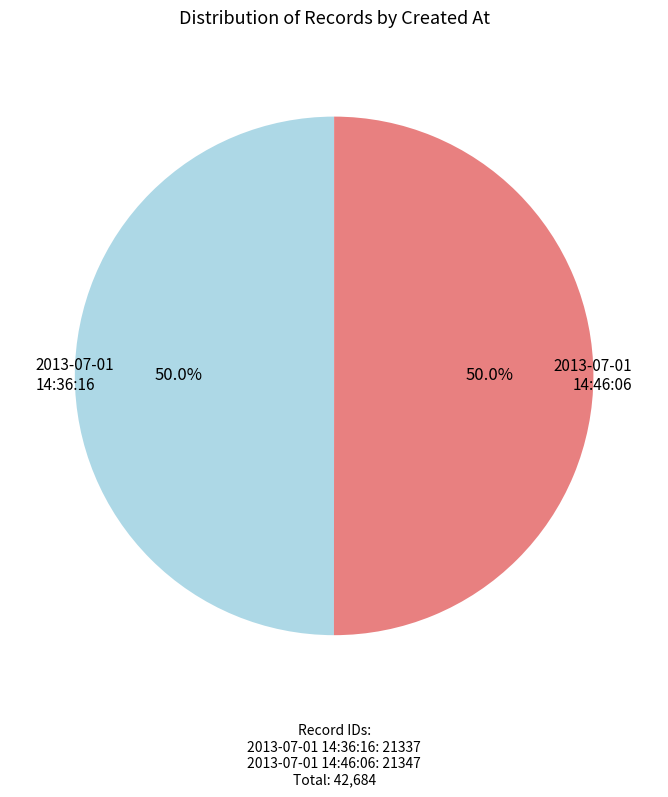

What is the largest slice in the pie chart?

2013-07-01 14:46:06 UTC